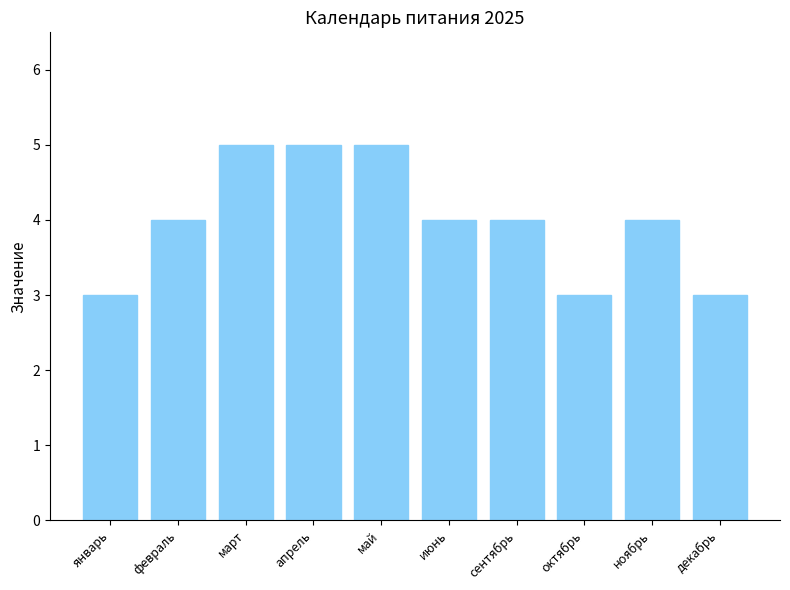

Approximately how many times larger is the value at ноябрь compared to май?

0.8